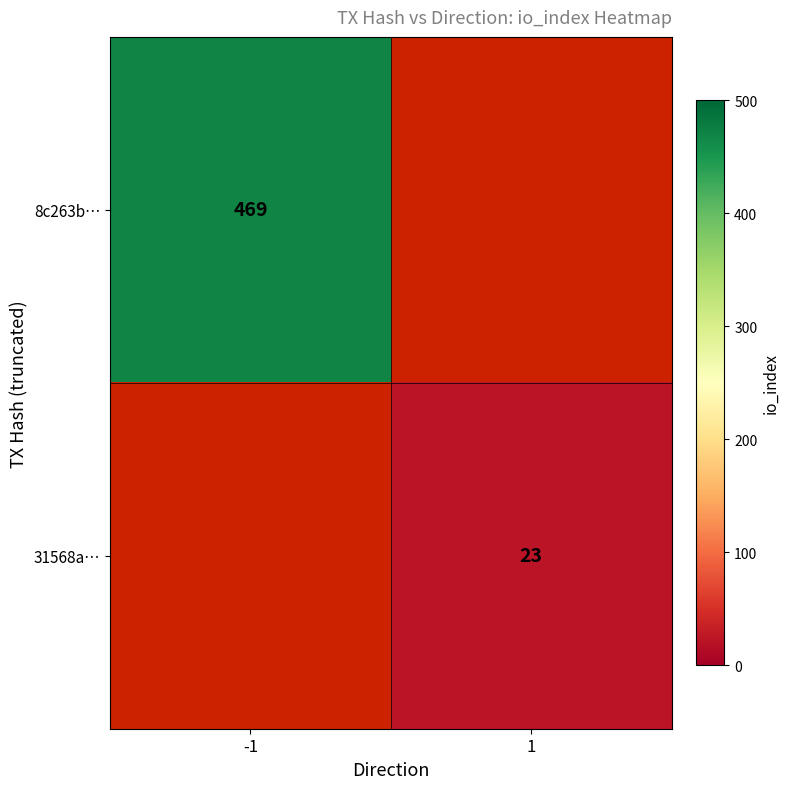

Is the value of 8c263b… at -1 greater than the value of 31568a… at 1?

Yes